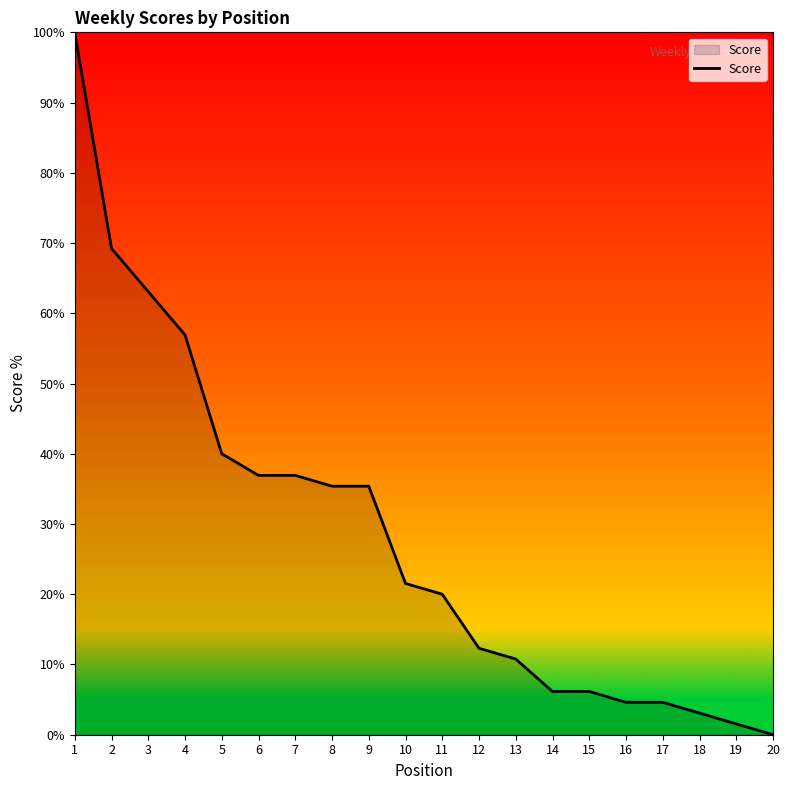

At which category does the chart reach its minimum across all series?

20